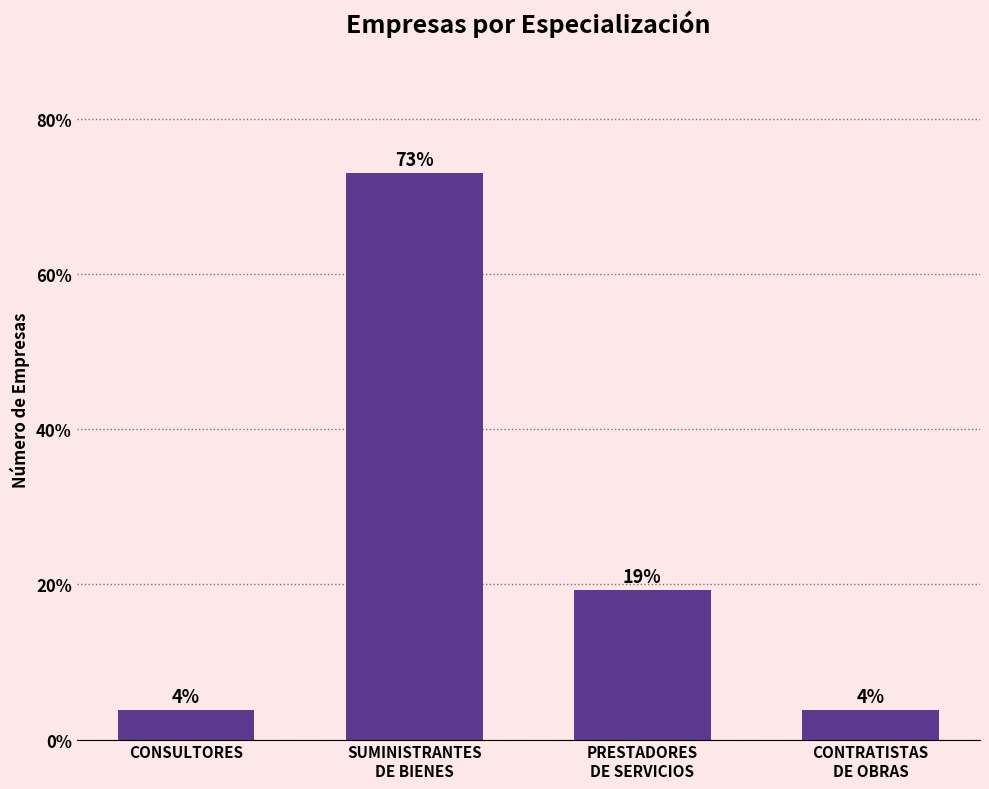

How many bars are there in total?

4